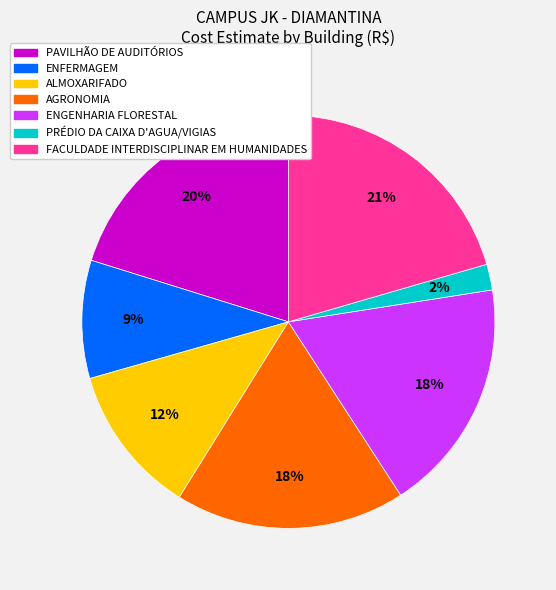

To the nearest percent, what is the average slice percentage?

14%